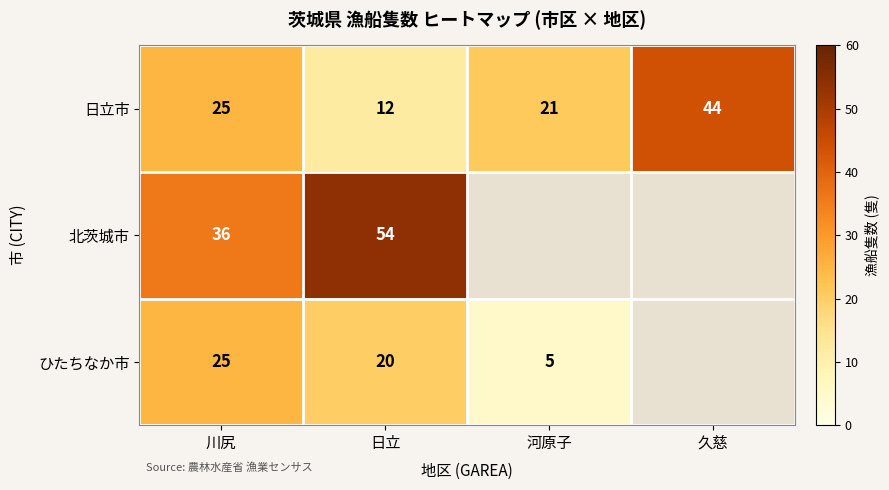

The ひたちなか市 series shows 25 at 川尻. True or false?

True